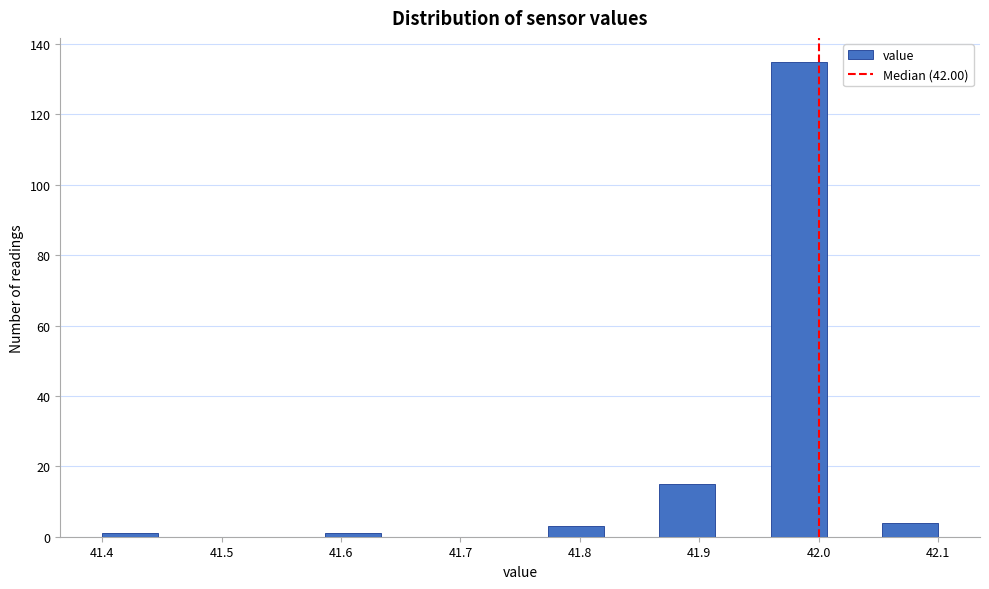

Reading left to right, transcribe this chart: for each bar, give the range it covers on the x-axis and its height. Neither the bar edges nor the heights are printed on the chart, so give them approximately, as read against the axes.

41.40 to 41.45: under 2
41.45 to 41.49: 0
41.49 to 41.54: 0
41.54 to 41.59: 0
41.59 to 41.63: under 2
41.63 to 41.68: 0
41.68 to 41.73: 0
41.73 to 41.77: 0
41.77 to 41.82: 4
41.82 to 41.87: 0
41.87 to 41.91: 16
41.91 to 41.96: 0
41.96 to 42.01: 136
42.01 to 42.05: 0
42.05 to 42.10: 4